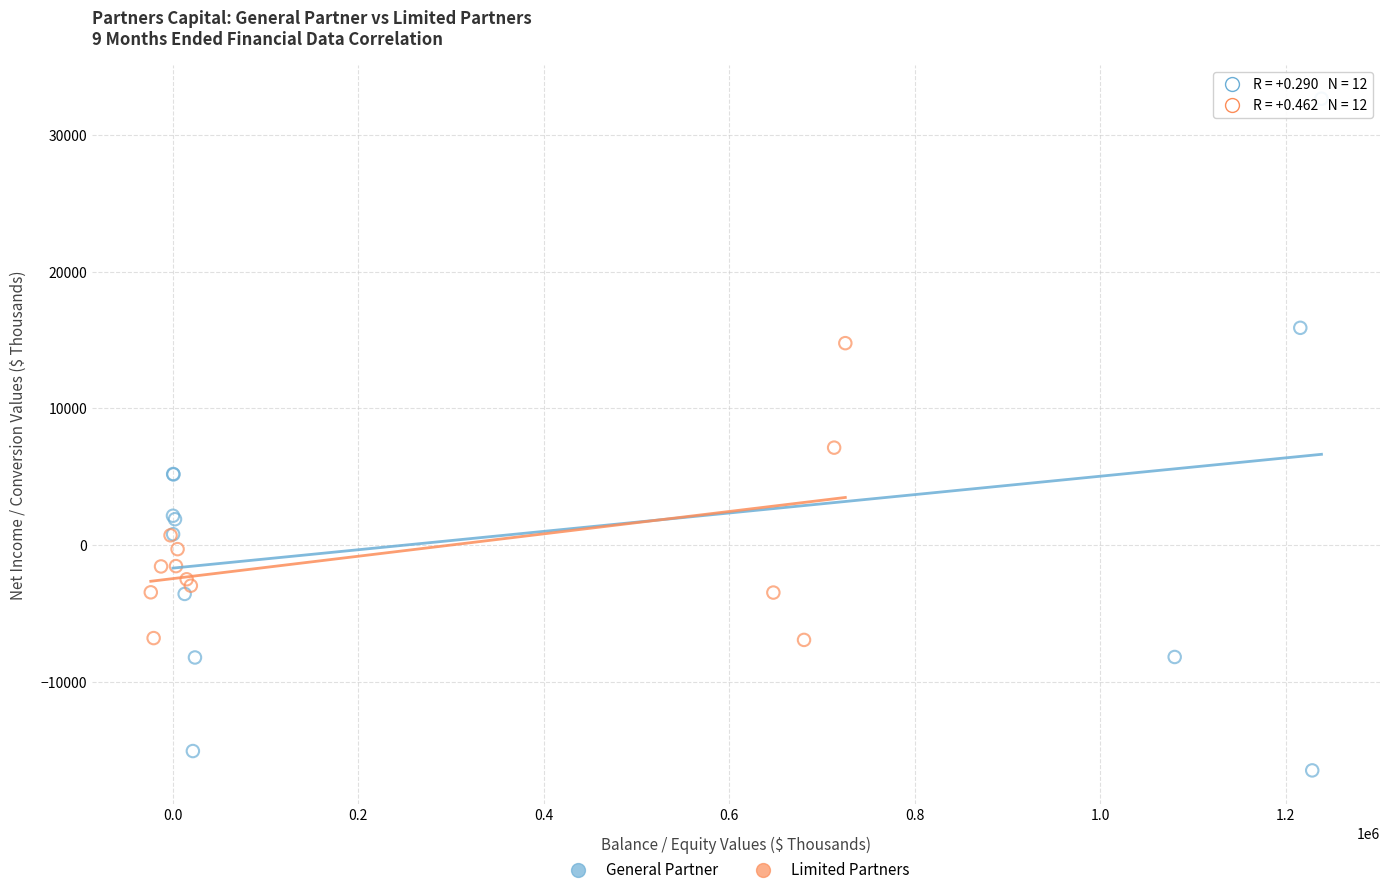

Which series has the largest Y range (max minus min)?

General Partner